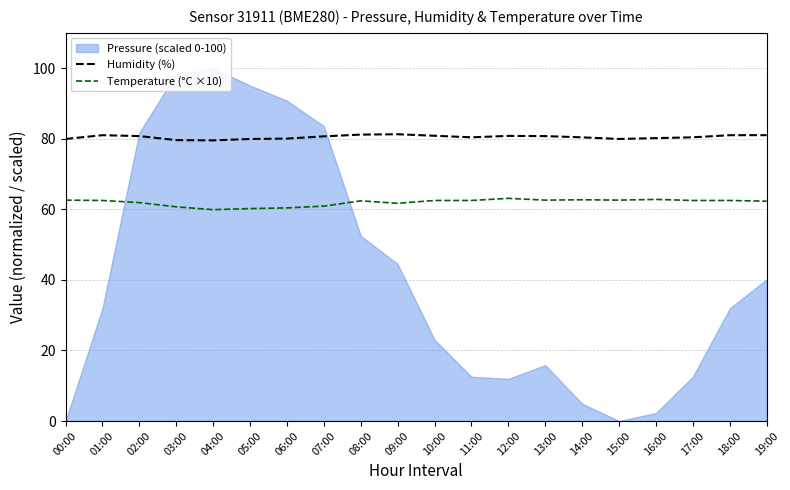

How many interior local valleys does the Temperature (°C ×10) series have?

4